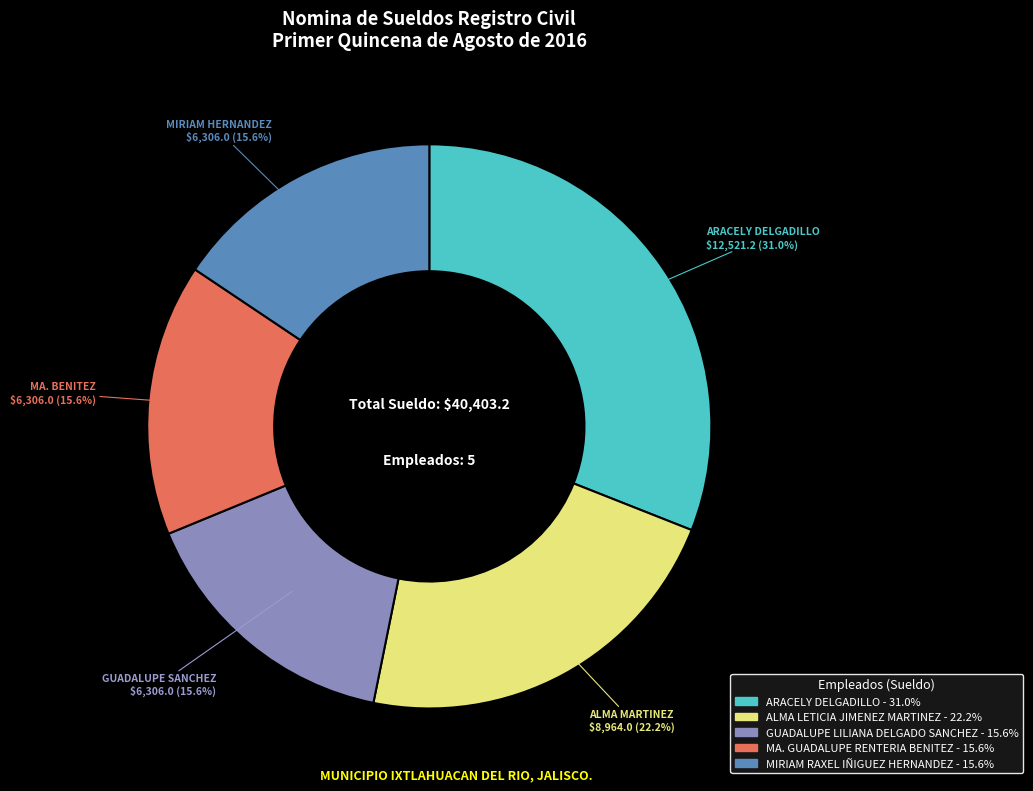

To the nearest percent, what percentage of the pie is MA. GUADALUPE RENTERIA BENITEZ?

16%